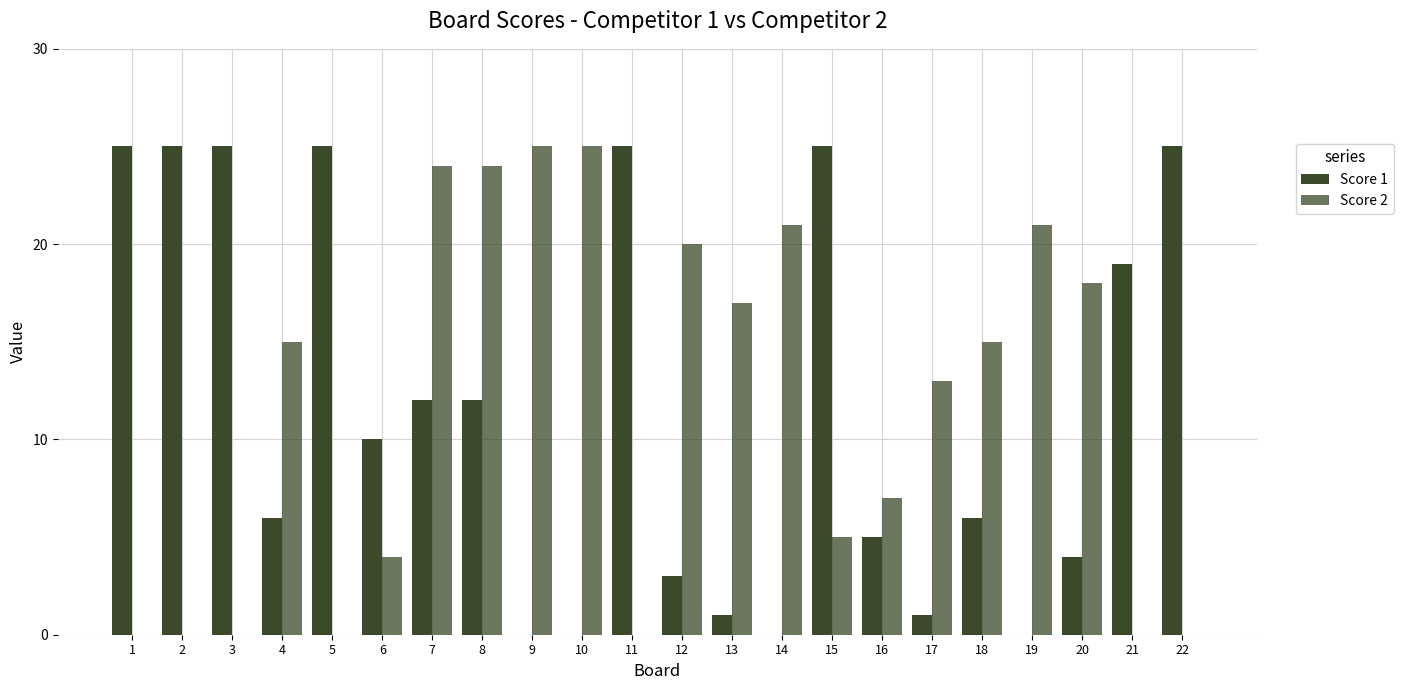

At how many categories does at least one series exceed 16?

17